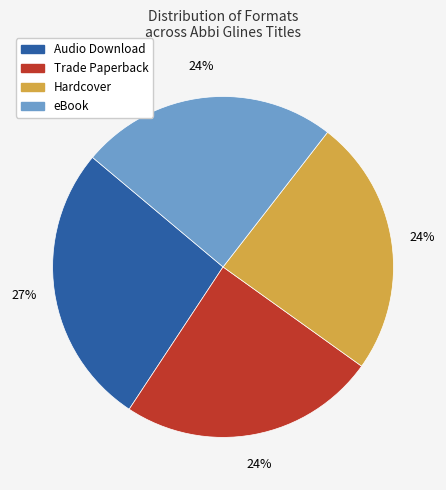

Is there any slice that represents more than half of the pie?

No